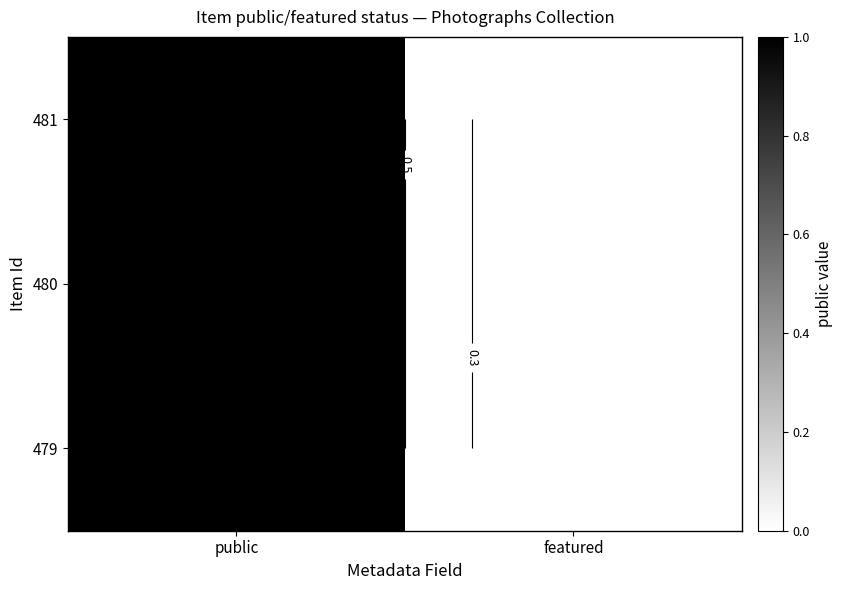

At how many categories does at least one series exceed 0?

1